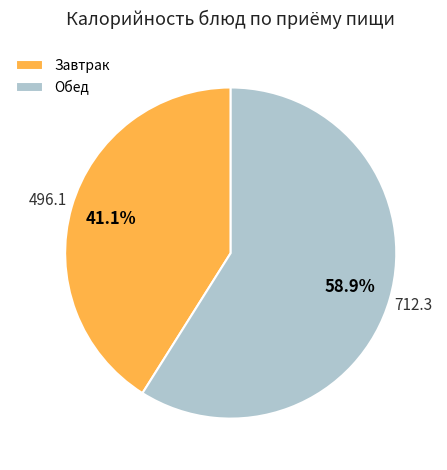

Is there a majority slice in this chart?

Yes